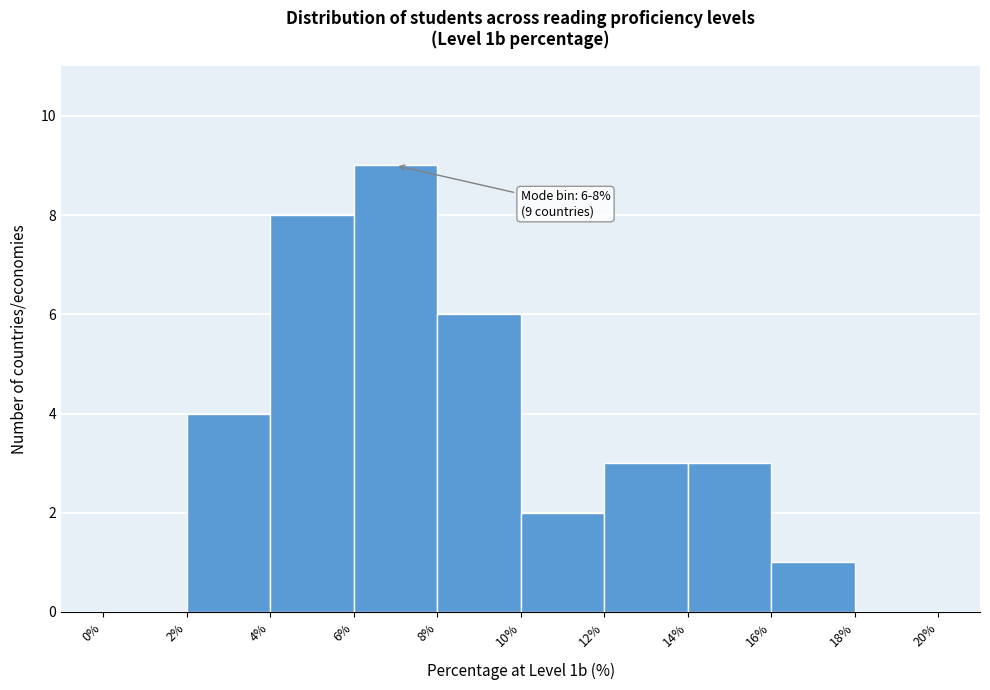

Which range on the x-axis has the tallest bar?

6% to 8%